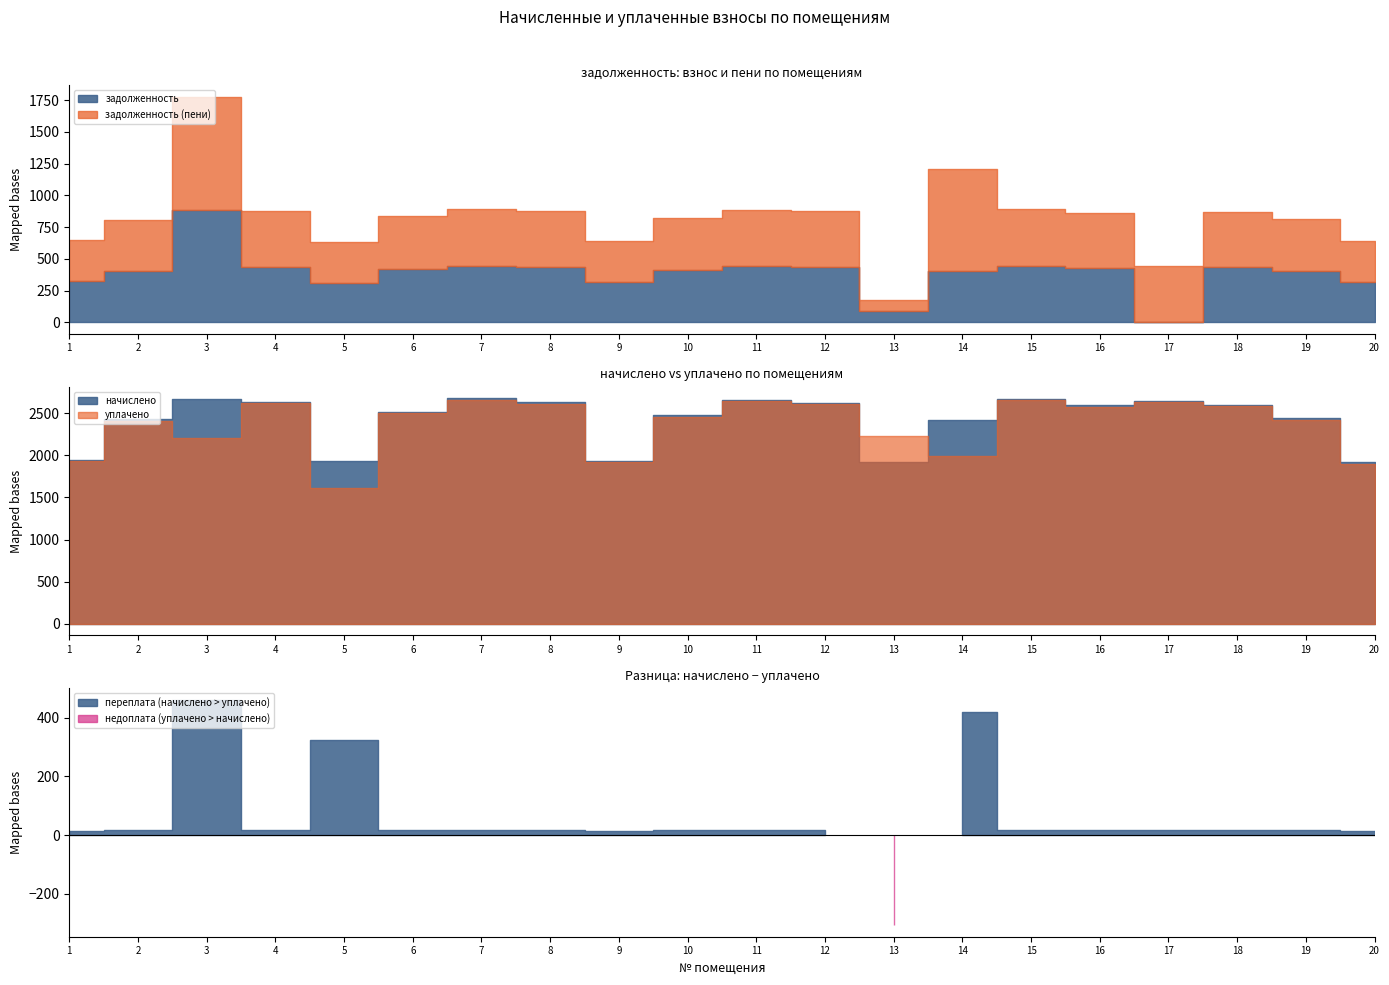

What is the difference between the maximum and second lowest values in the уплачено series?

758.5